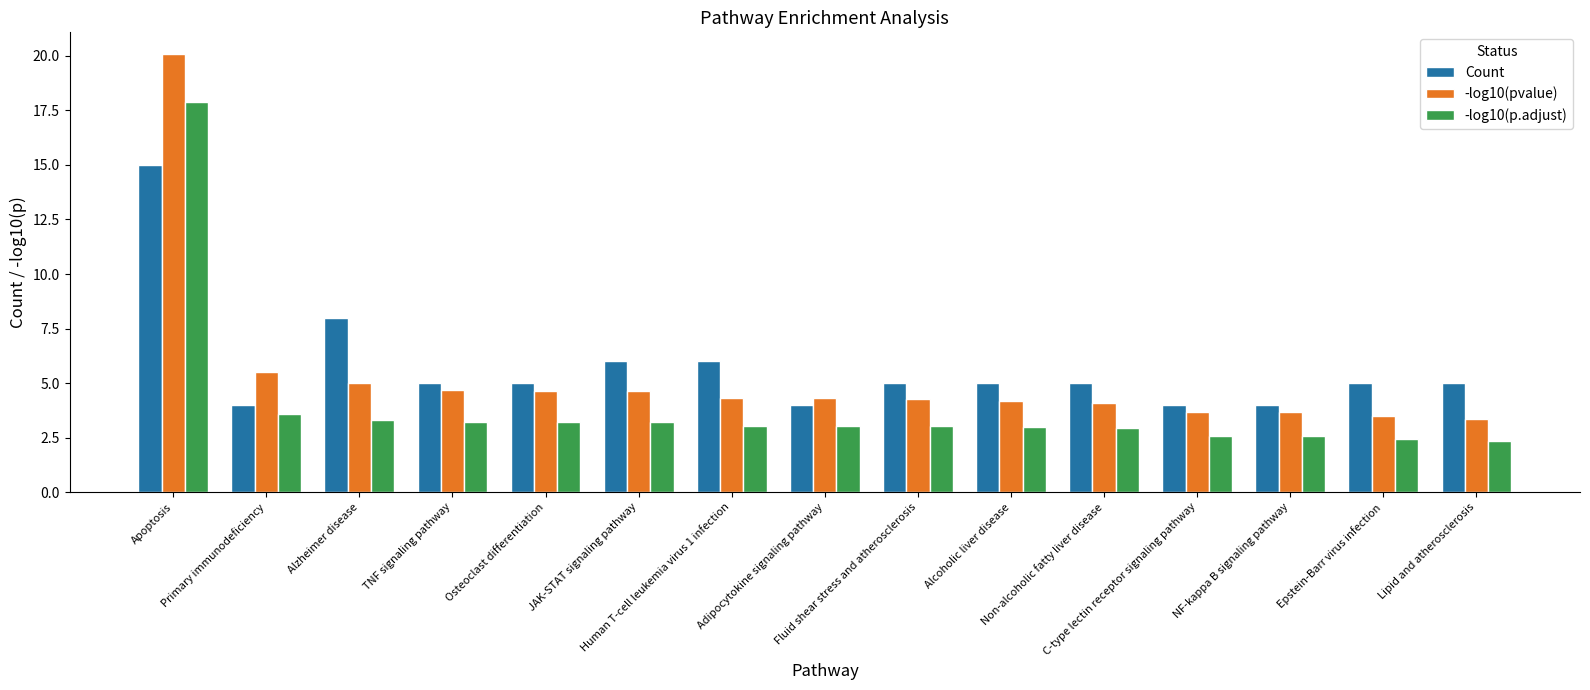

What is the label of the 2nd bar from the left?

Primary immunodeficiency